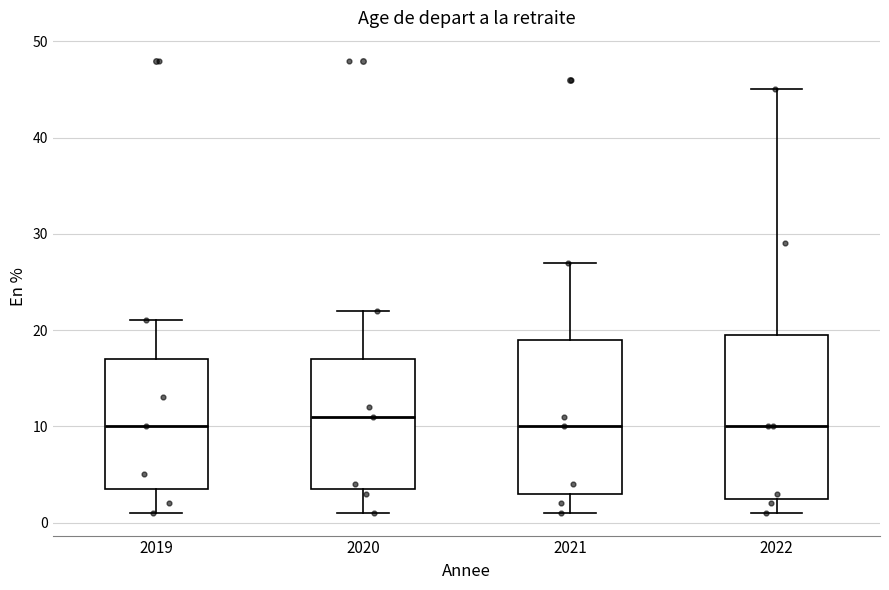

Reading left to right, read every box against the y-axis: the position of its median line, the range the box covers, and the ends of its whiskers. The values are not printed on the chart, so give them approximately, as read against the axis.

2019: median 10, box 4 to 17, whiskers 1 to 21
2020: median 11, box 4 to 17, whiskers 1 to 22
2021: median 10, box 3 to 19, whiskers 1 to 27
2022: median 10, box 3 to 20, whiskers 1 to 45